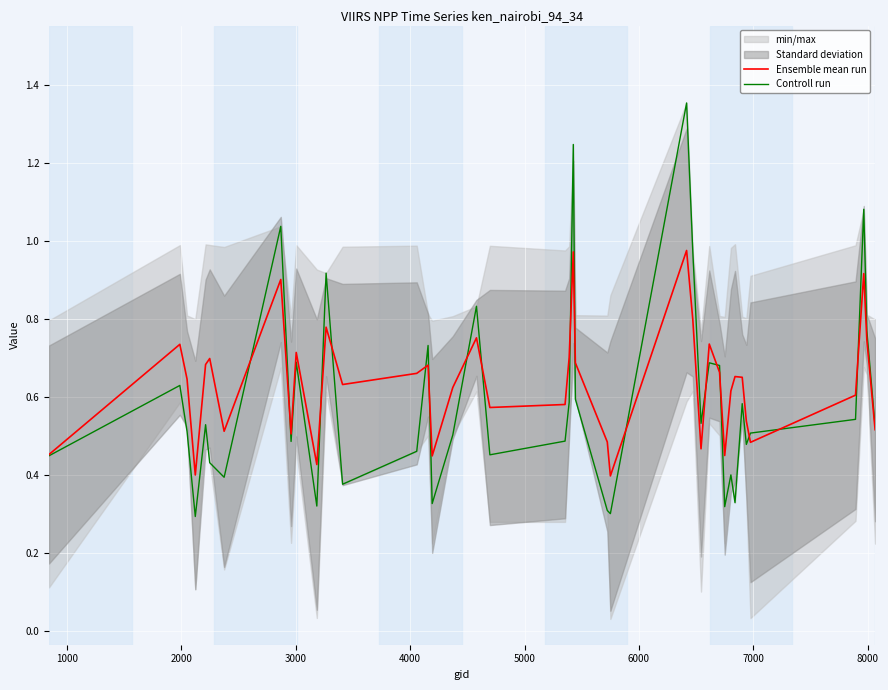

True or false: Ensemble mean run has a value of 1.0 at 36.

False